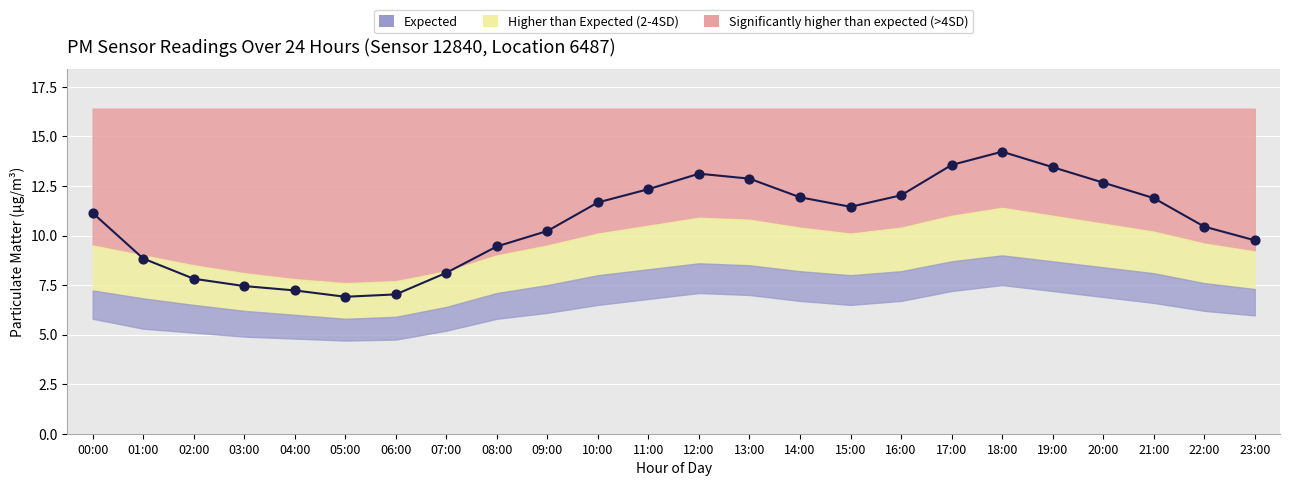

Approximately how many times larger is the value at 04:00 compared to 05:00?

1.0